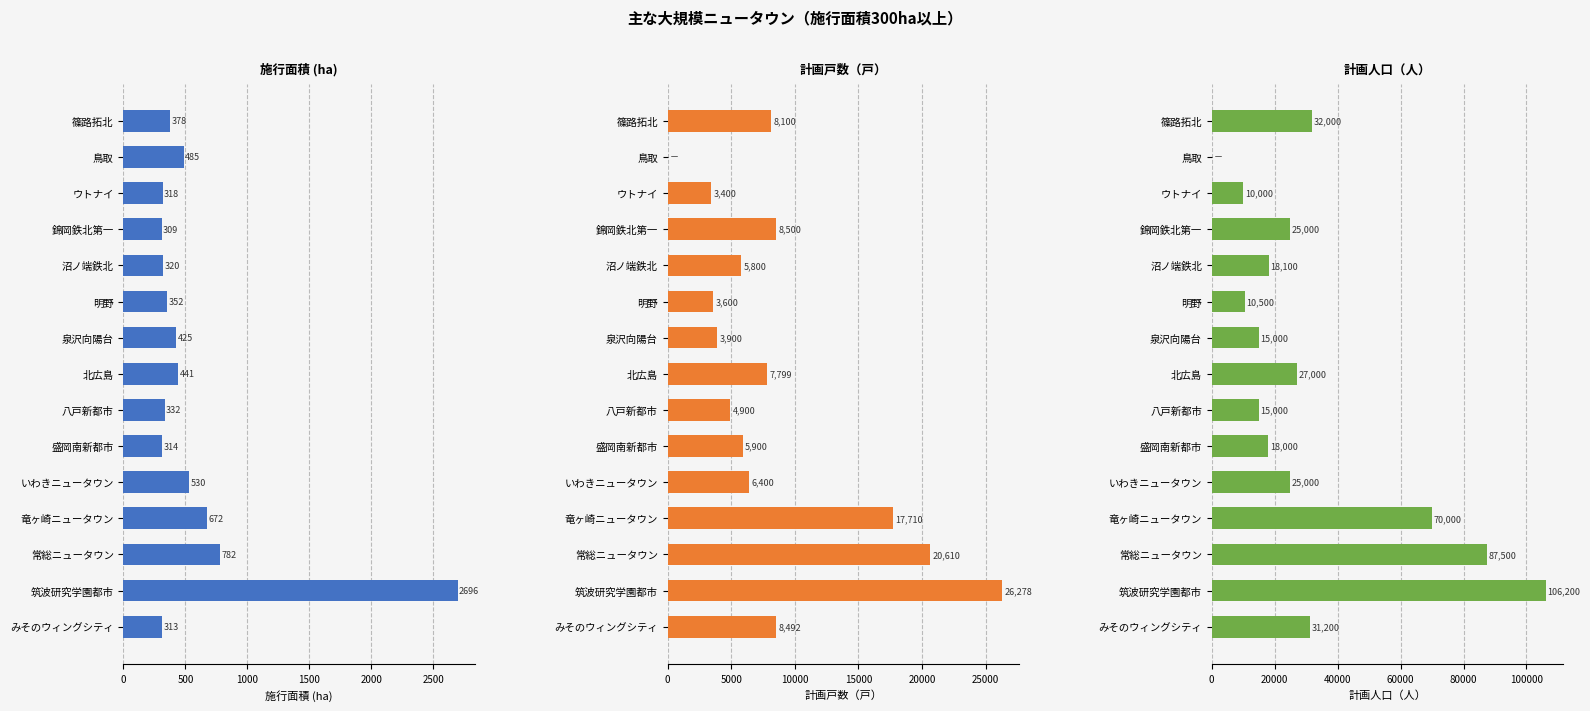

Which series has the widest spread of values?

計画人口